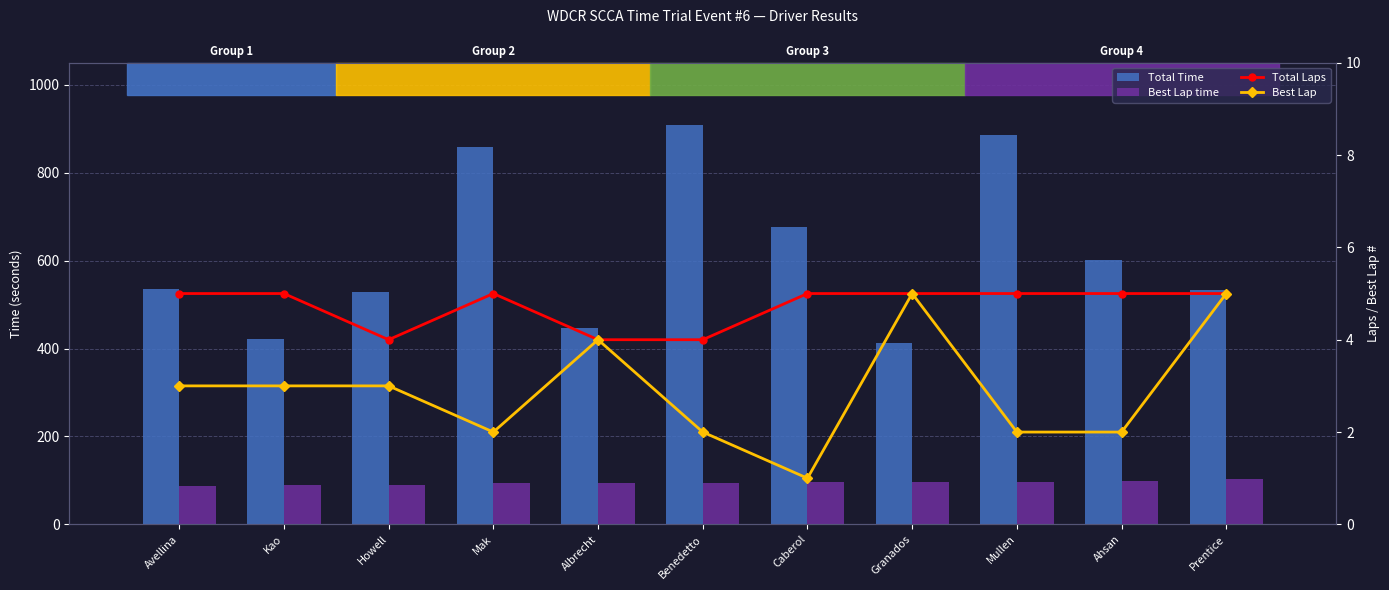

What is the label of the 11th bar from the left?

Prentice